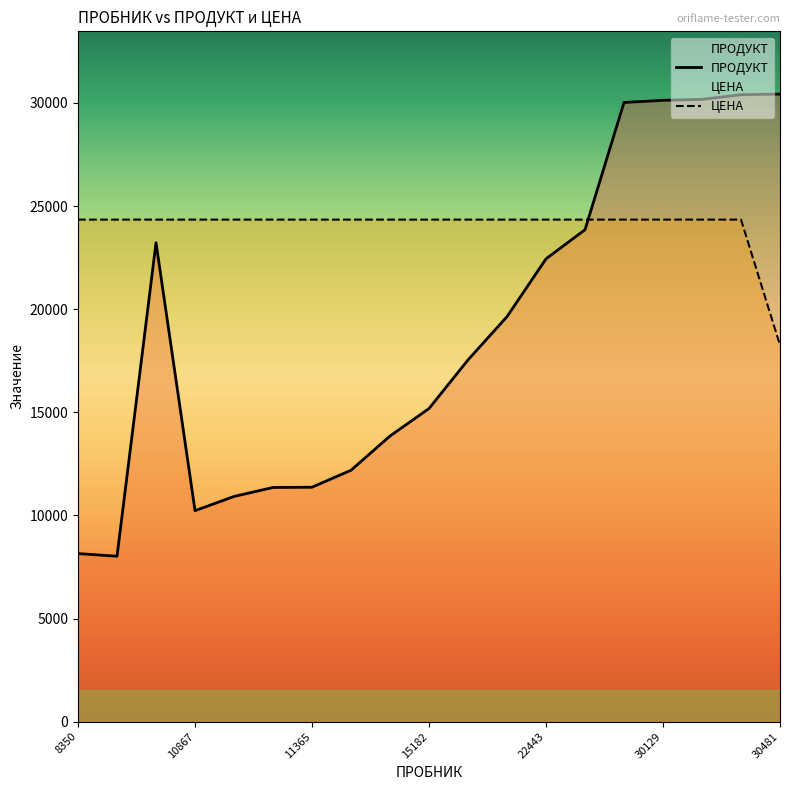

Reading left to right, transcribe all the data shown in this chart.

ПРОДУКТ: 8150	8020	23223	10231	10919	11355	11367	12190	13850	15183	17540	19639	22442	23853	30025	30128	30173	30399	30430
ЦЕНА: 24344	24344	24344	24344	24344	24344	24344	24344	24344	24344	24344	24344	24344	24344	24344	24344	24344	24344	18258